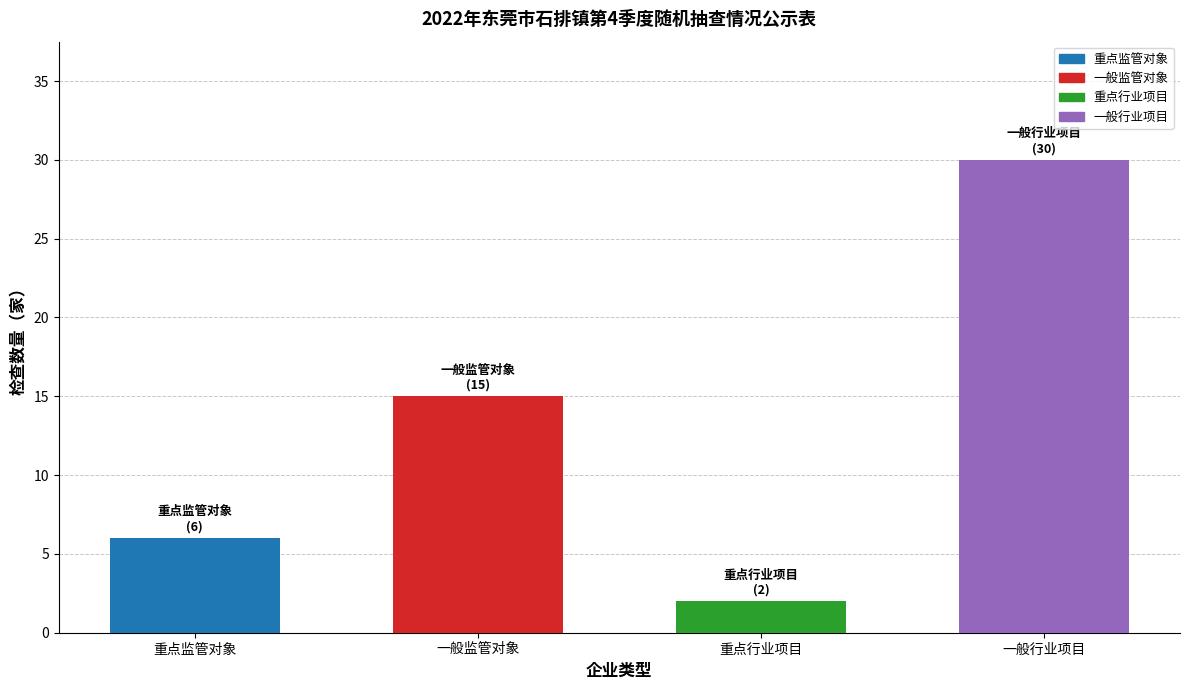

The chart shows a value of 2 at 重点监管对象. True or false?

False